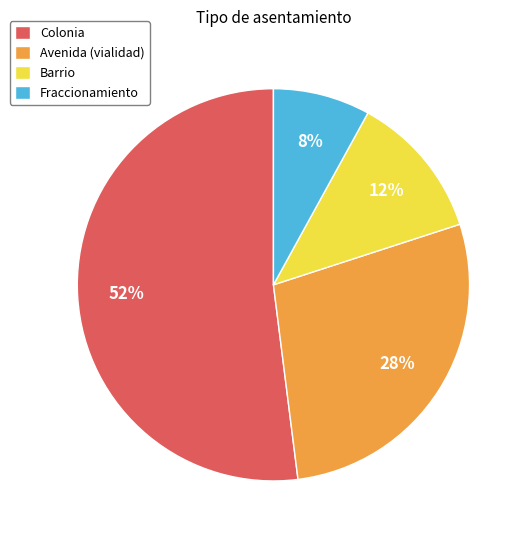

Is there a majority slice in this chart?

Yes